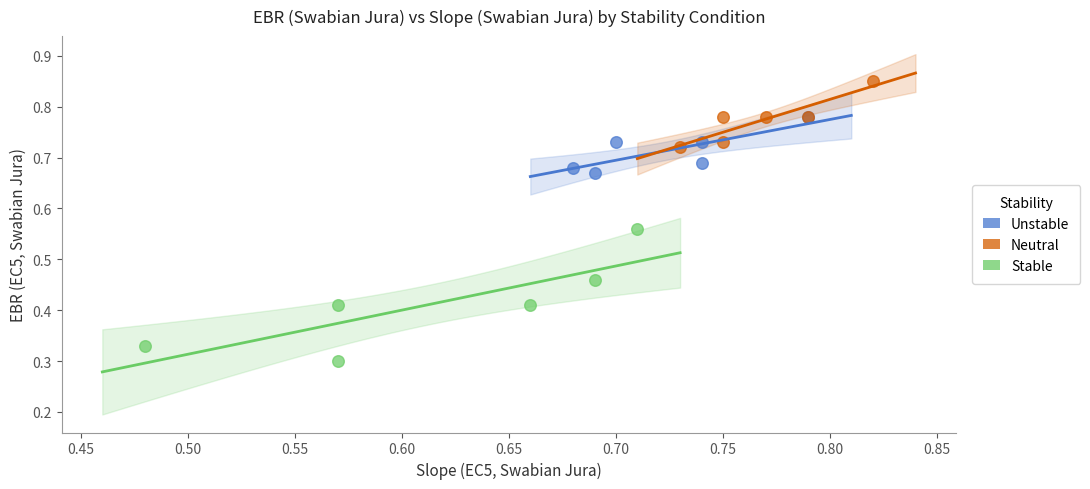

Which series contains the lowest Y value?

Stable